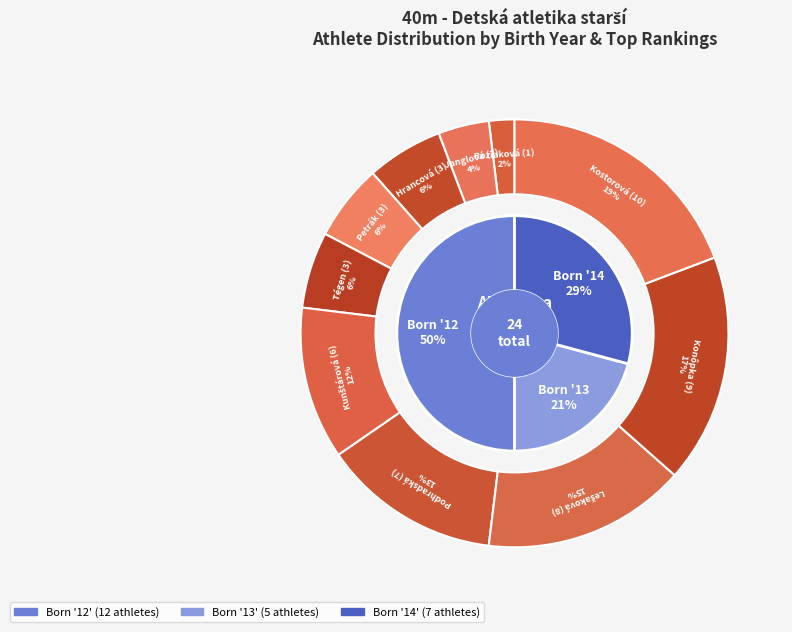

Combined, do 12-13-14 and 12 account for over 50%?

No